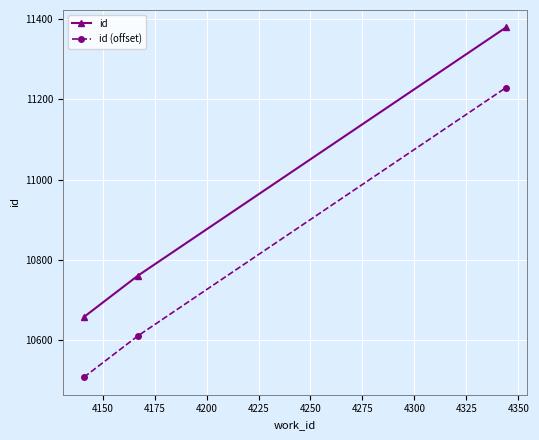

What are all the series names shown in the legend?

id, id (offset)